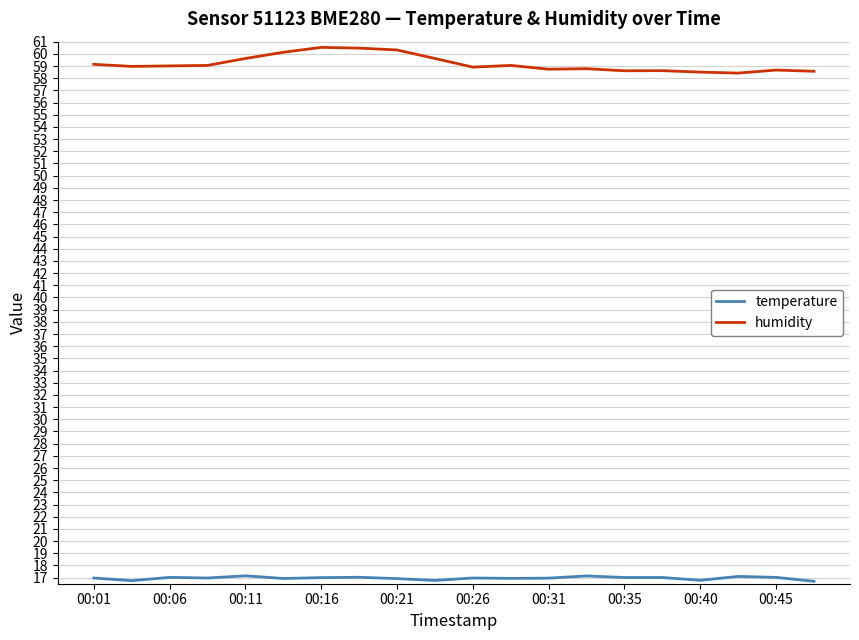

At how many categories does at least one series exceed 19?

20